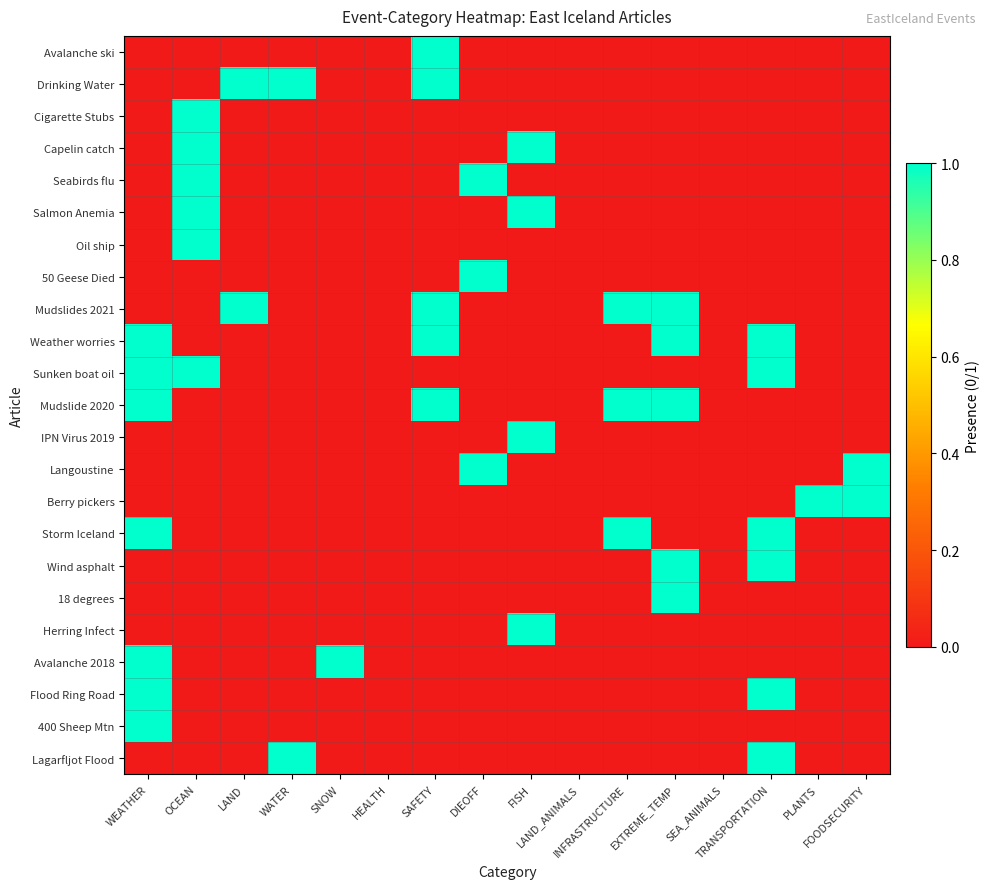

What is the total value across all series at WEATHER?

7